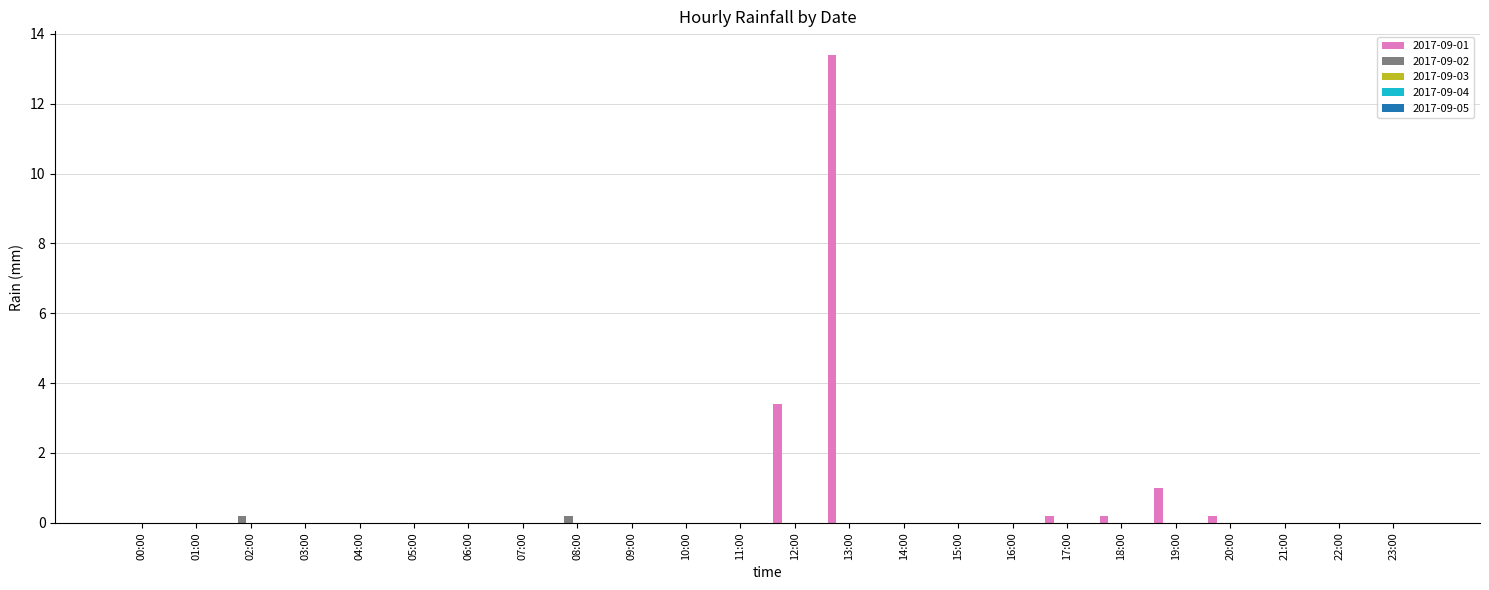

Which series has the largest total across all categories?

2017-09-01